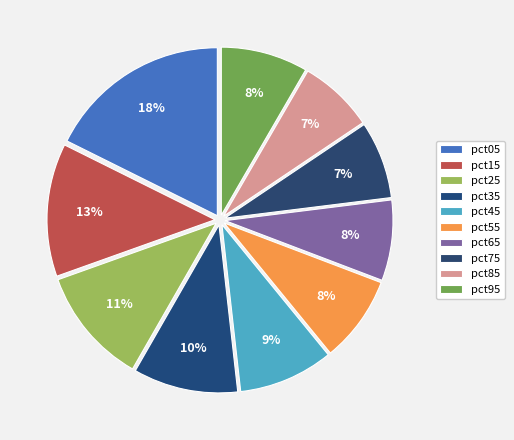

To the nearest percent, what is the average slice percentage?

10%